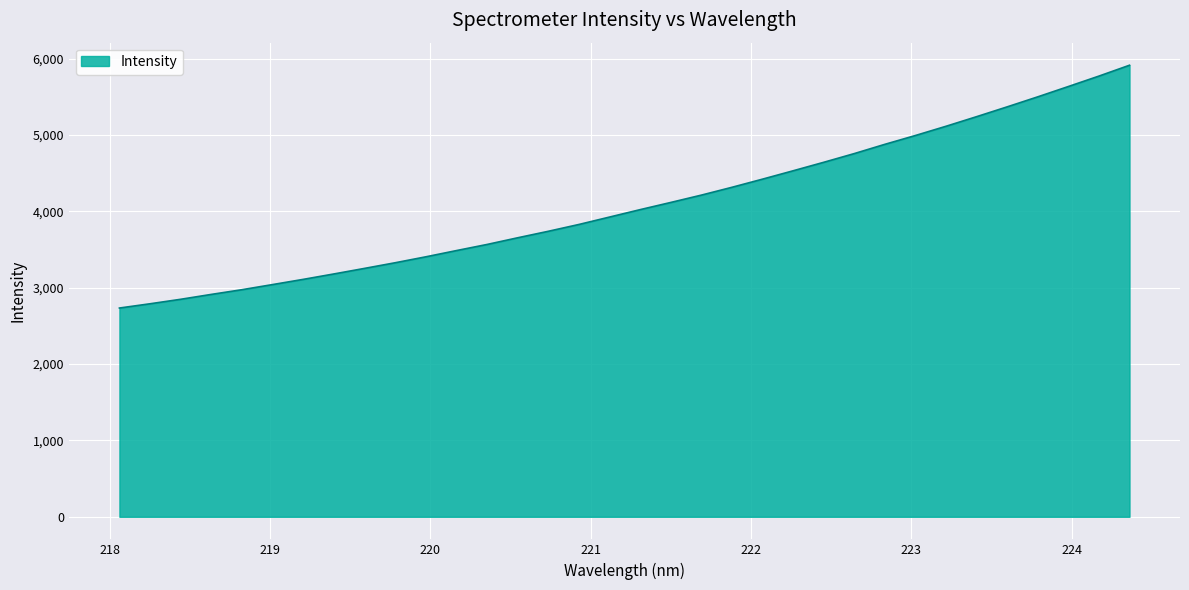

What is the greatest value displayed?

5912.5